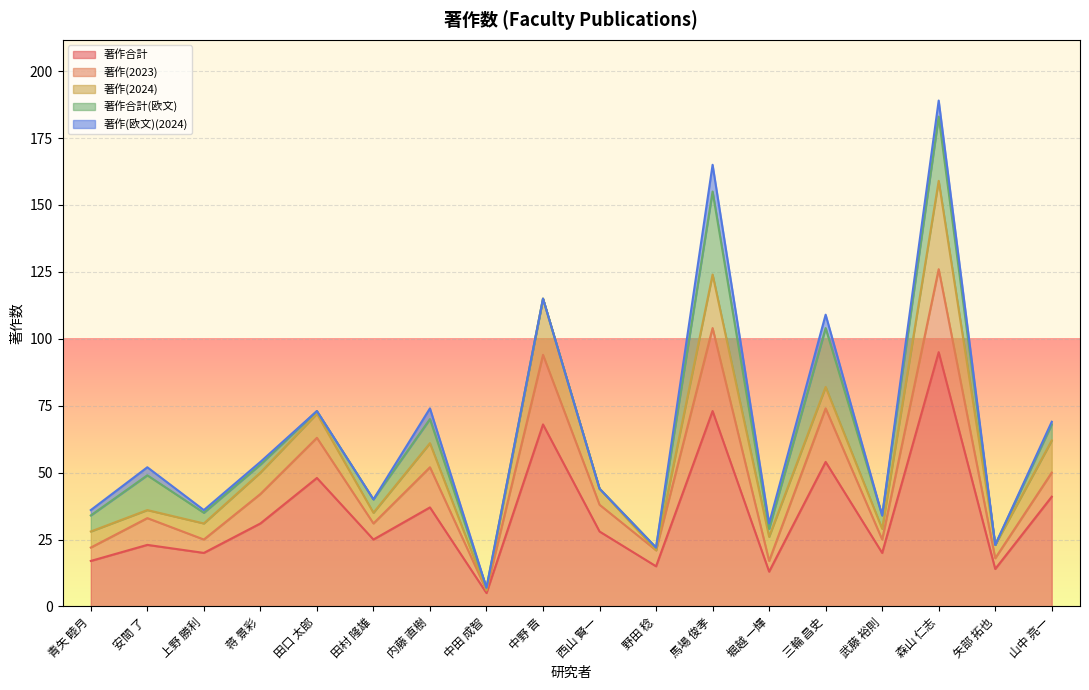

Does the chart display data point markers on the line(s)?

No